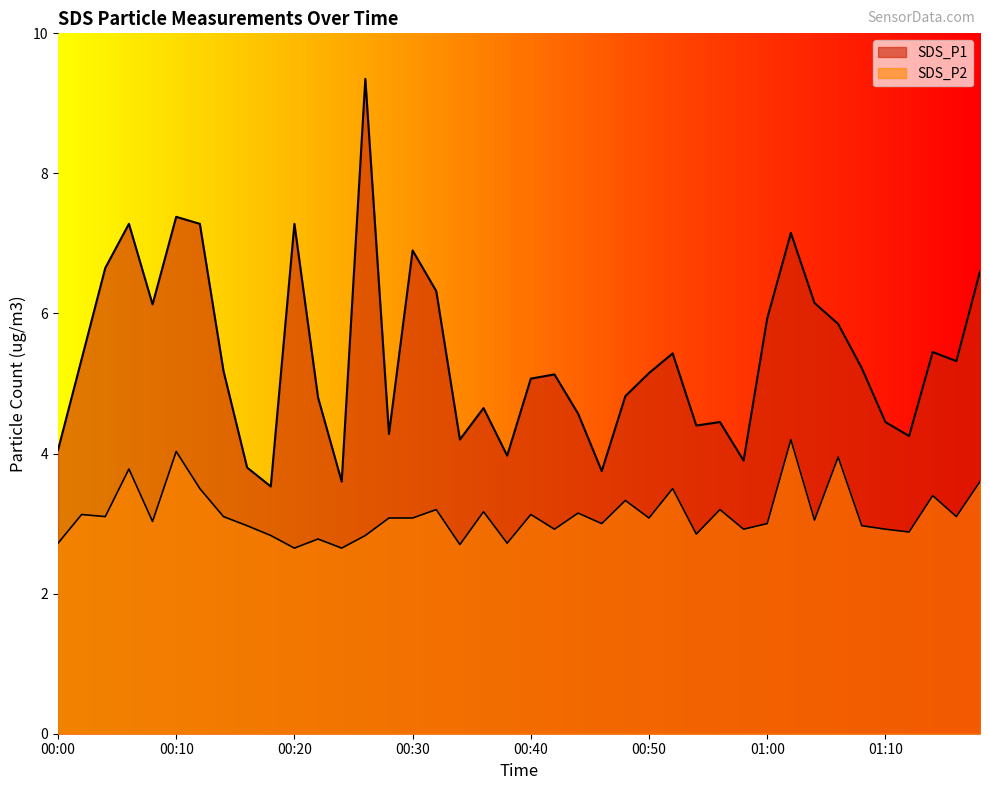

Where does the SDS_P1 series first go above 5?

00:02